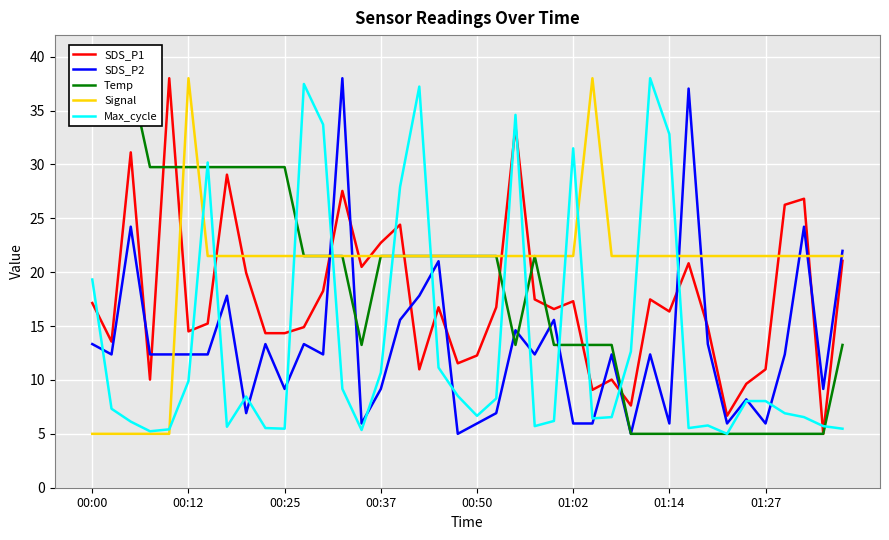

List the series in order of their peak value, highest first.

SDS_P1, SDS_P2, Temp, Signal, Max_cycle